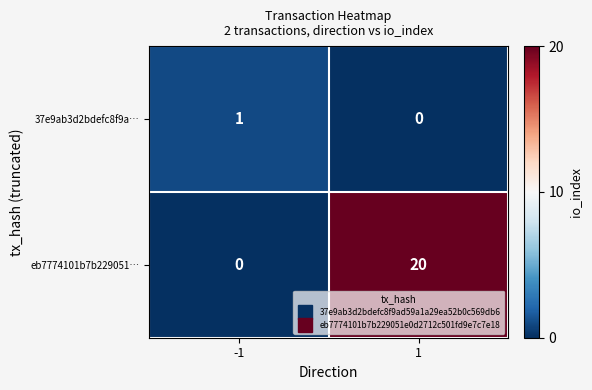

How many data points does each series have?

2